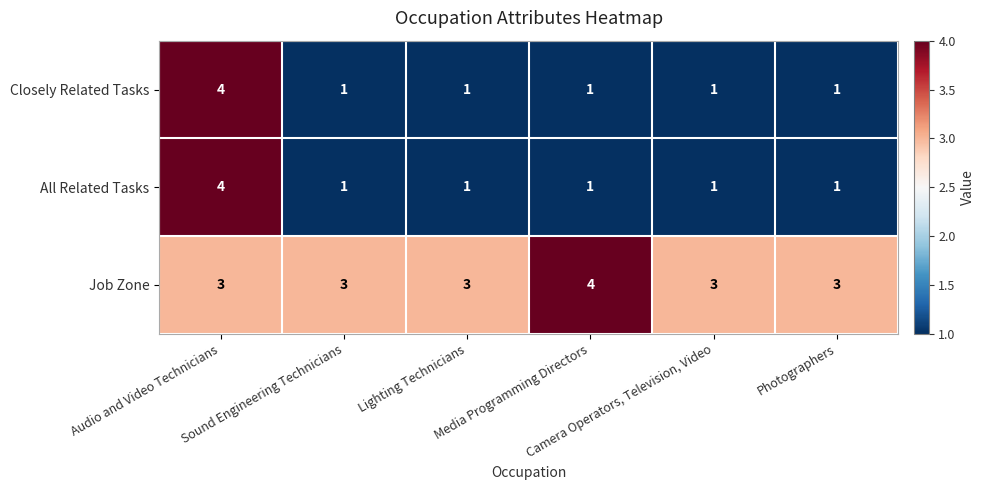

Which series has the largest total across all categories?

Job Zone